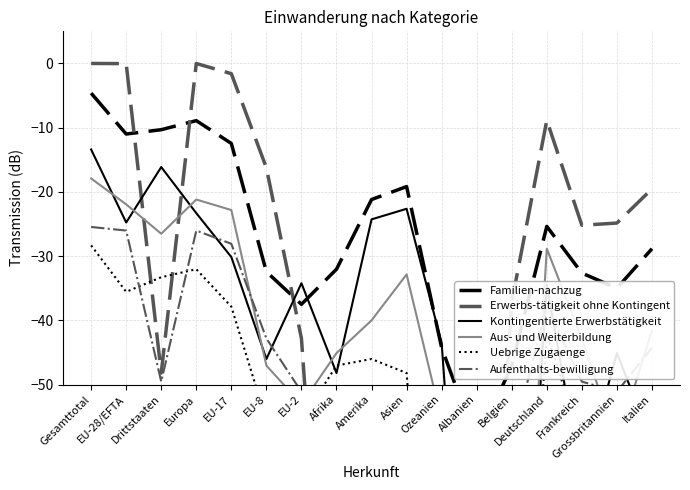

Read the Aufenthalts-bewilligung value at Asien.

-120.0